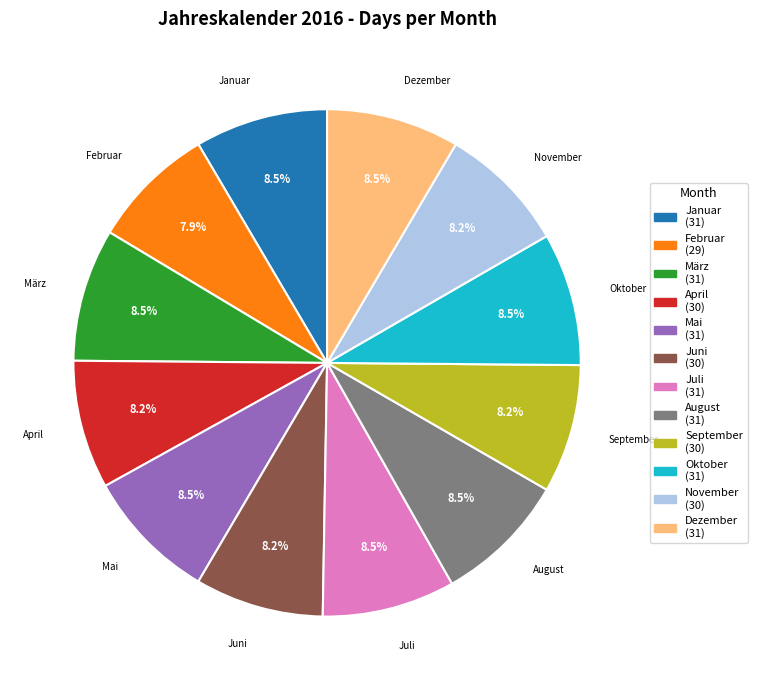

Do März and Januar together represent more than half of the pie?

No